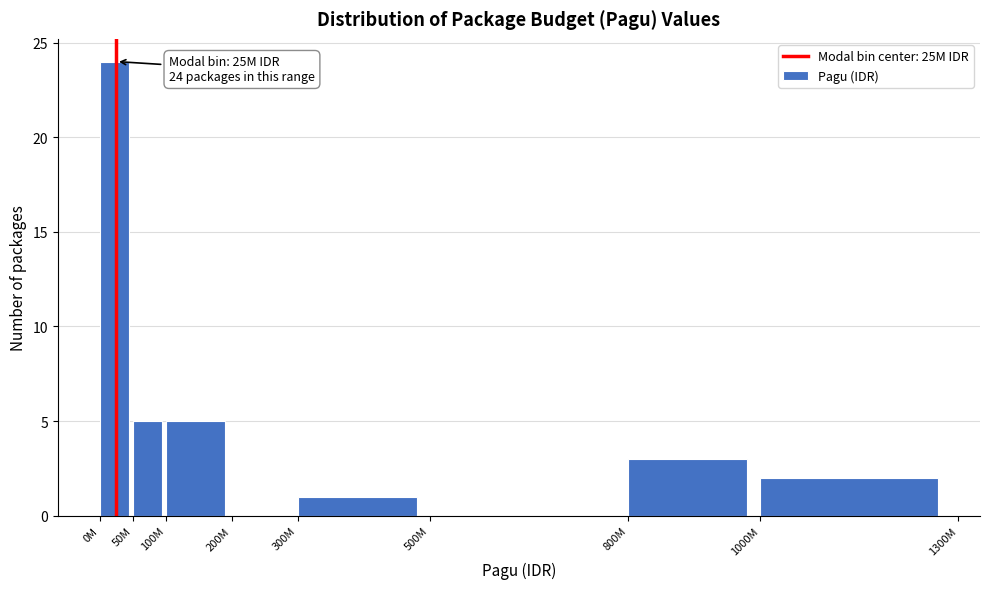

Reading right to left, what are all the values shown in this chart?

1000M=2	800M=3	500M=0	300M=1	200M=0	100M=5	50M=5	0M=24